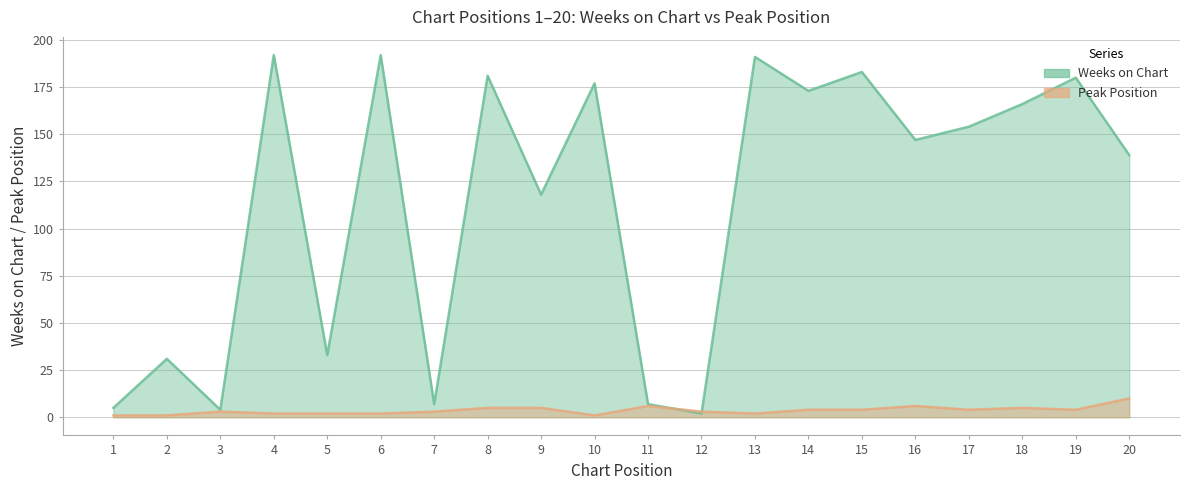

True or false: Weeks on Chart has more than 1 points higher than both neighbors.

True